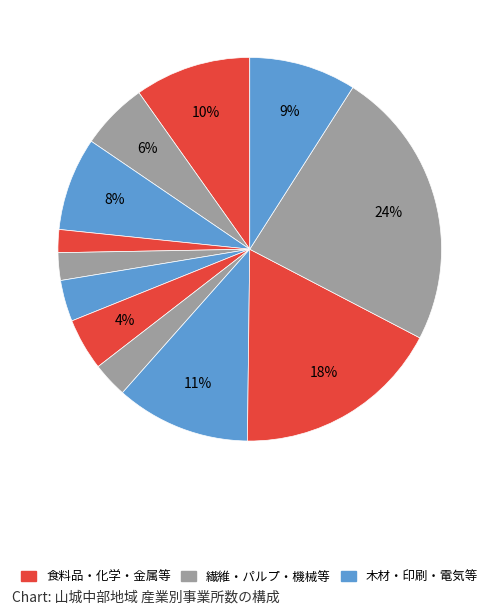

How many segments does this pie chart have?

12